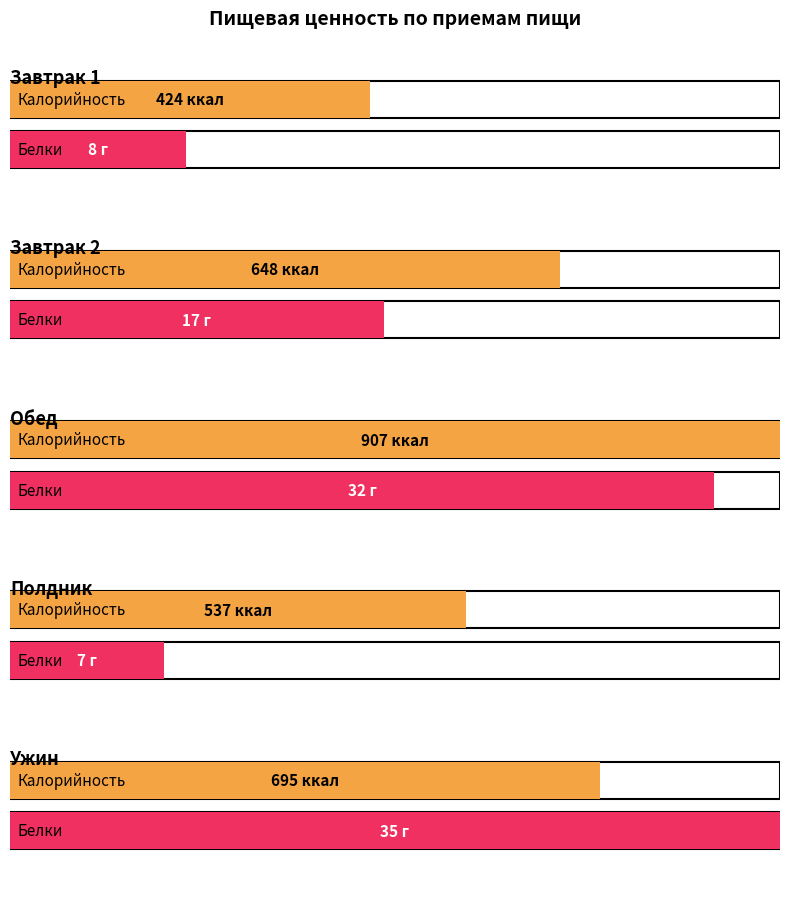

Are the bars grouped side by side (vs. stacked)?

Yes